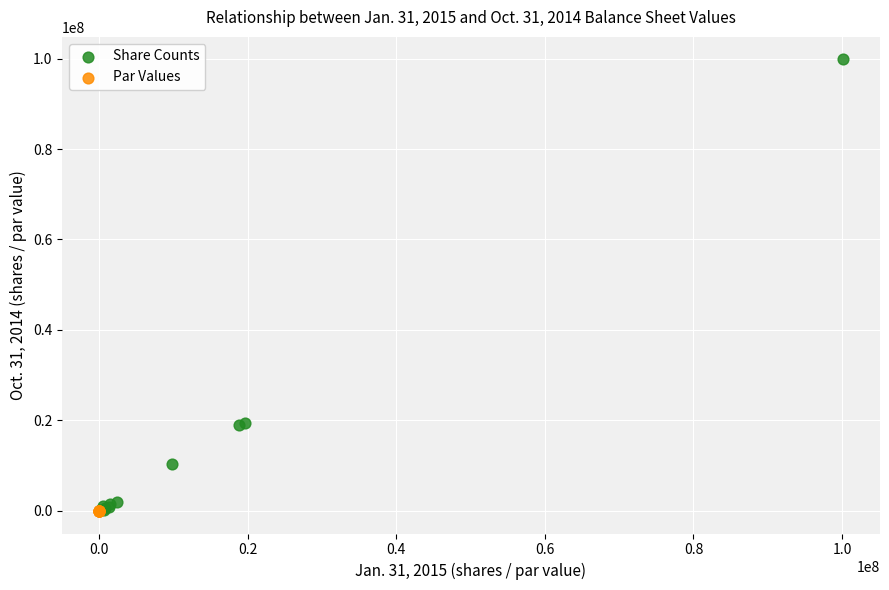

Which series contains the highest Y value?

Share Counts